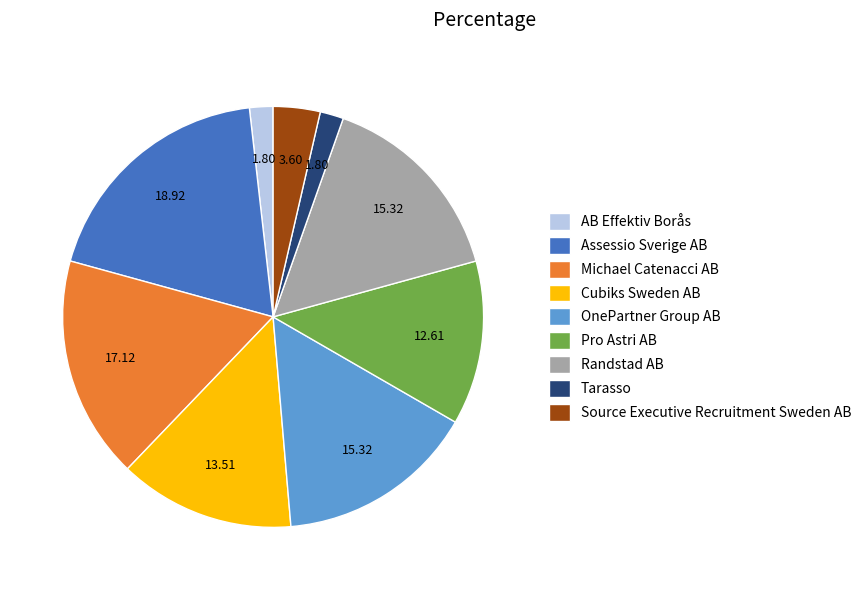

How many segments does this pie chart have?

9